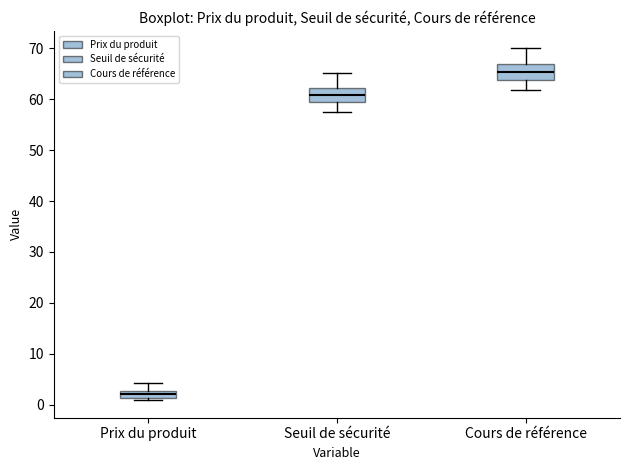

Where does the median line of the box for Prix du produit sit on the y-axis? The values are not printed on the chart, so give them approximately, as read against the axis.

2